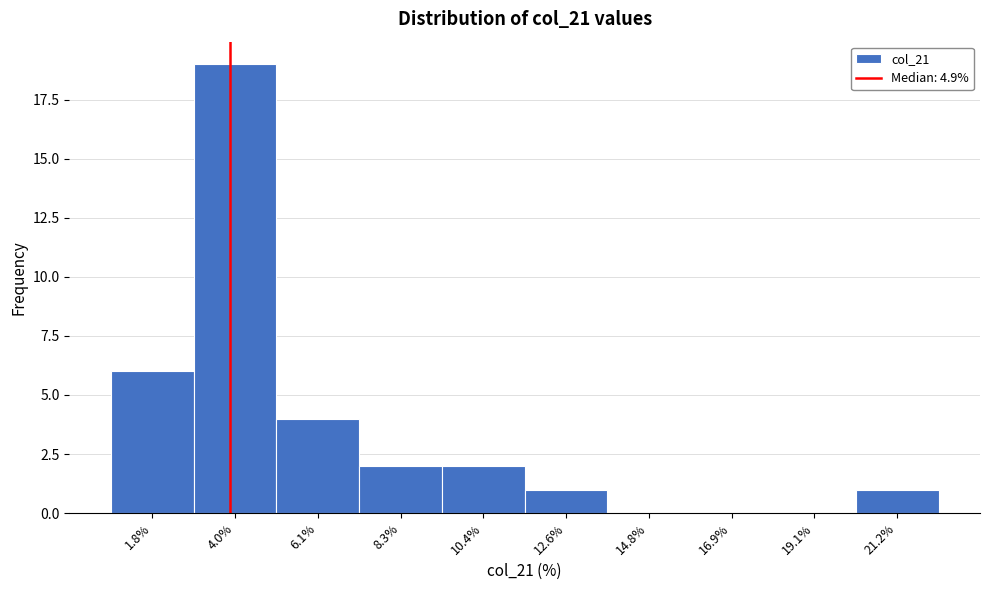

Reading left to right, what are all the values shown in this chart?

1.8%=6	4.0%=19	6.1%=4	8.3%=2	10.4%=2	12.6%=1	14.8%=0	16.9%=0	19.1%=0	21.2%=1